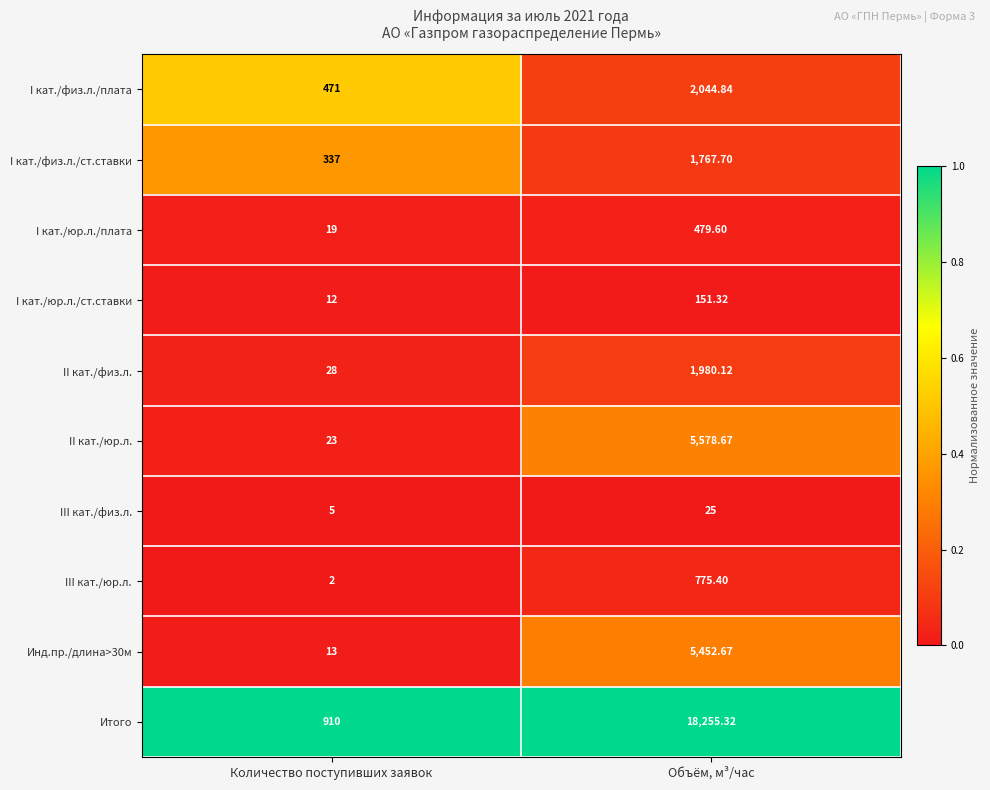

At which label is I кат./физ.л./ст.ставки closest to 1052?

Количество поступивших заявок